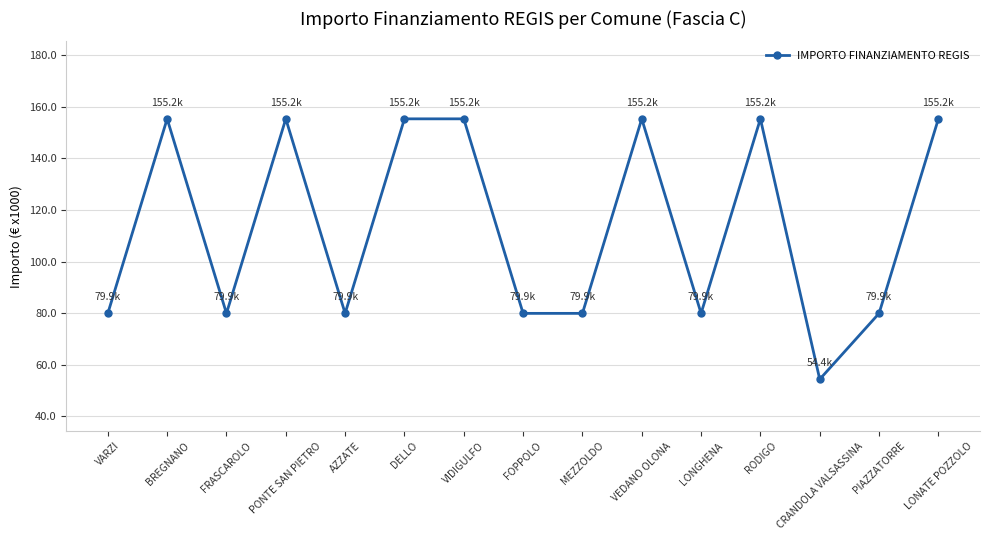

The value at AZZATE is 136.4. True or false?

False